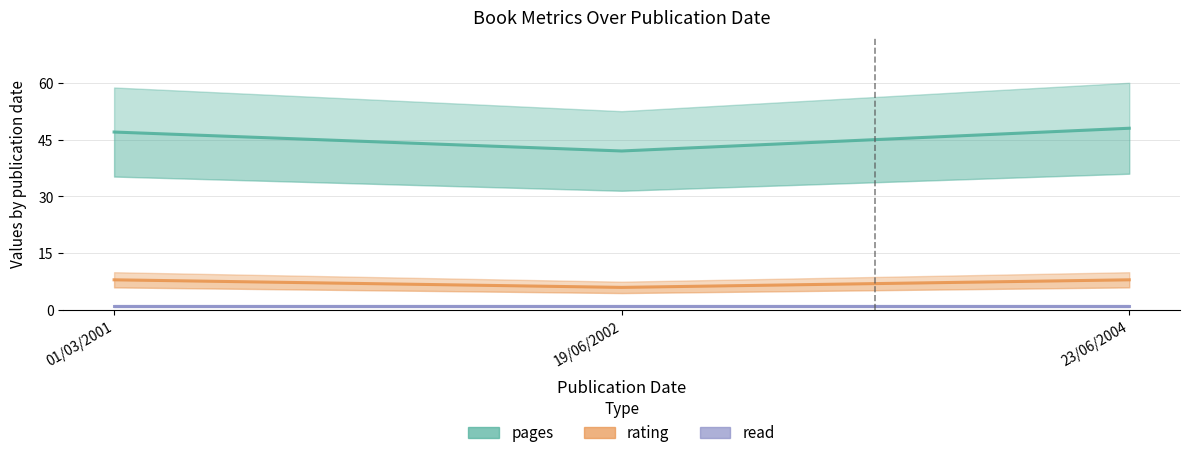

Reading right to left, transcribe all the data shown in this chart.

pages: 23/06/2004=48	19/06/2002=42	01/03/2001=47
rating: 23/06/2004=8	19/06/2002=6	01/03/2001=8
read: 23/06/2004=1	19/06/2002=1	01/03/2001=1